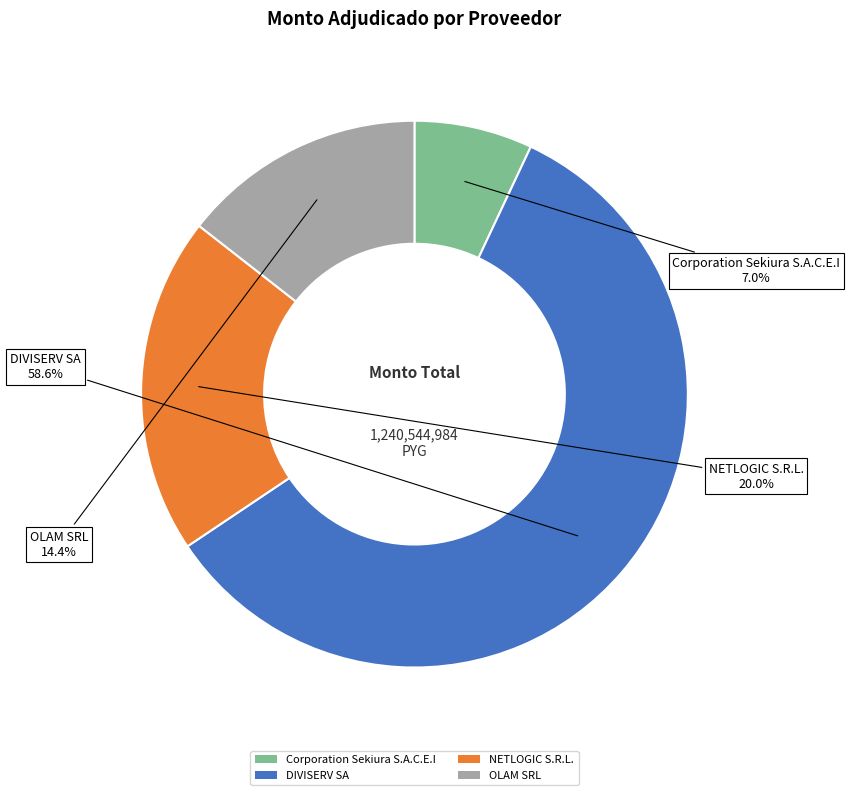

What percentage is the Corporation Sekiura S.A.C.E.I slice, to the nearest percent?

7%